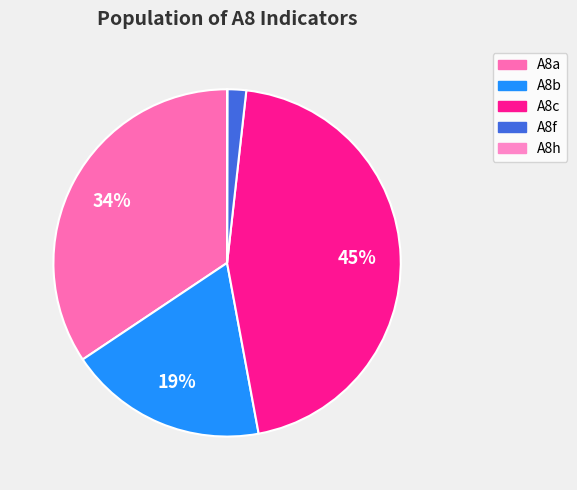

True or false: A8h accounts for 0% of the total.

True